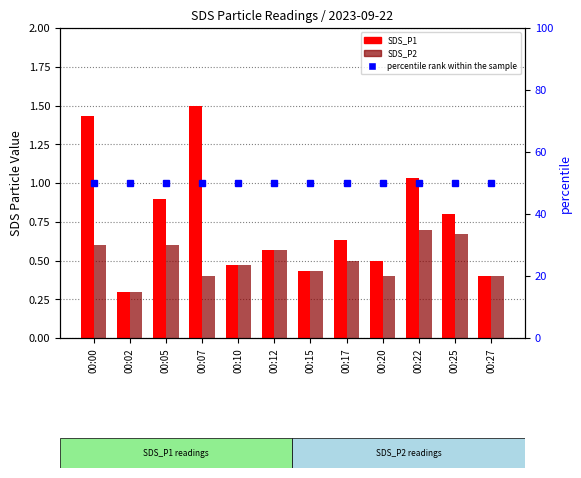

At which label does SDS_P1 reach its minimum?

00:02